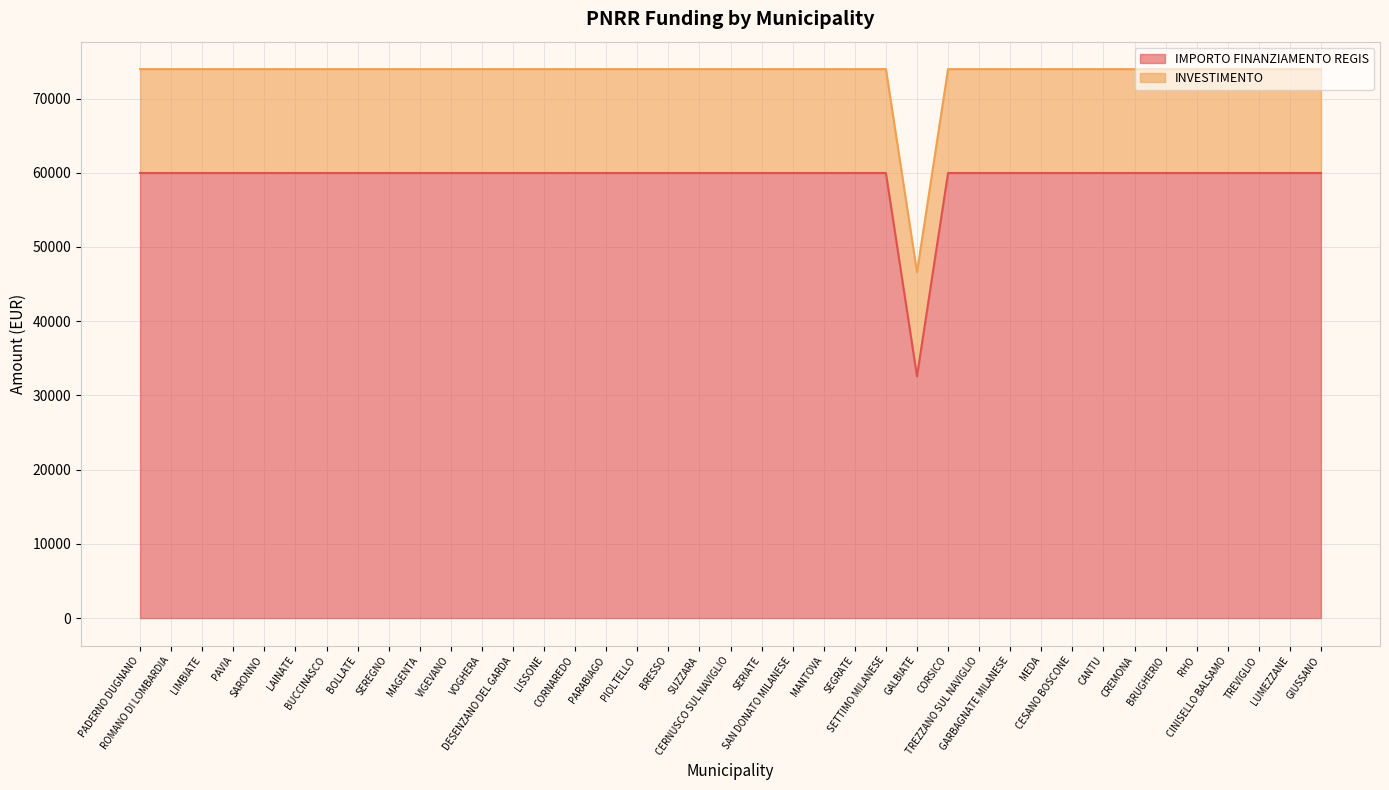

What position from the right is MEDA?

10